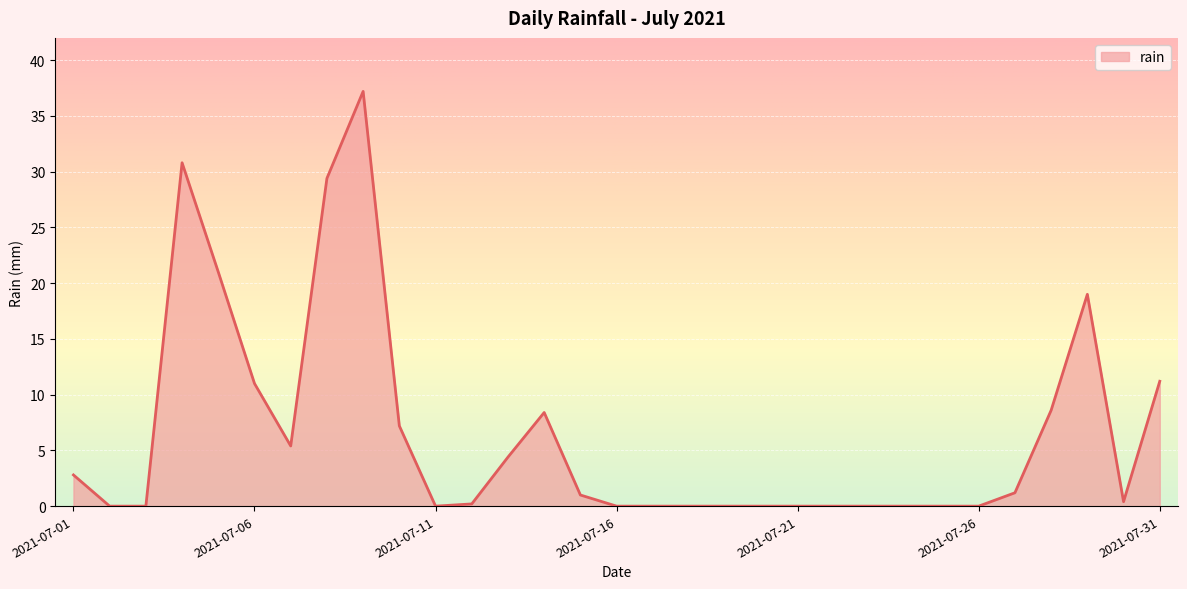

What is the maximum value shown in the chart?

37.2